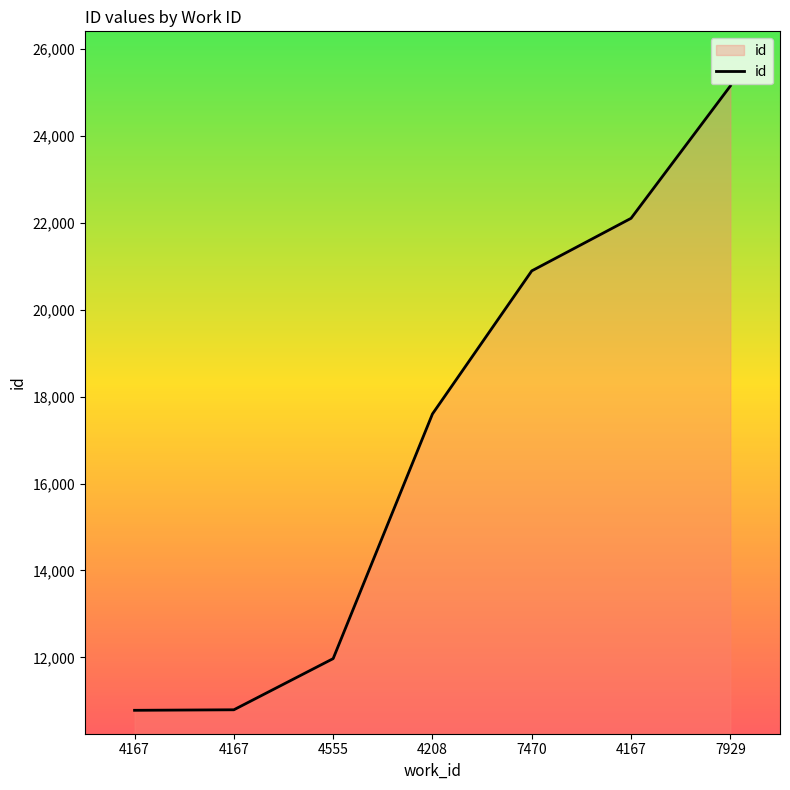

How many lines are shown in the chart?

1